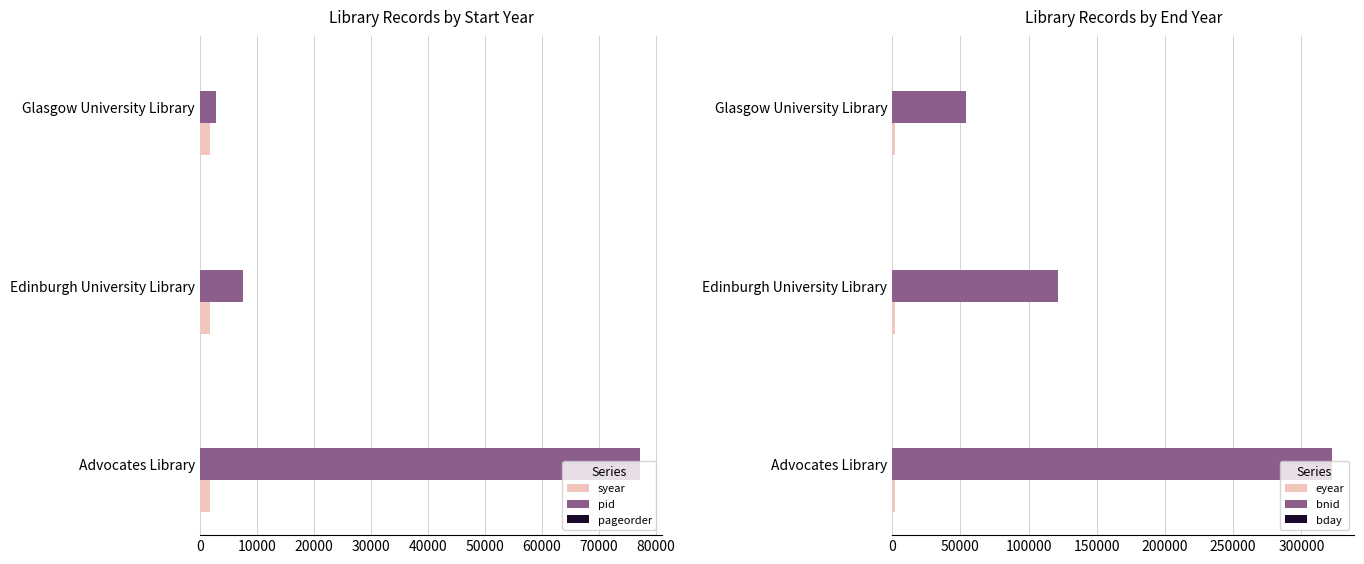

Are the bars grouped side by side (vs. stacked)?

Yes